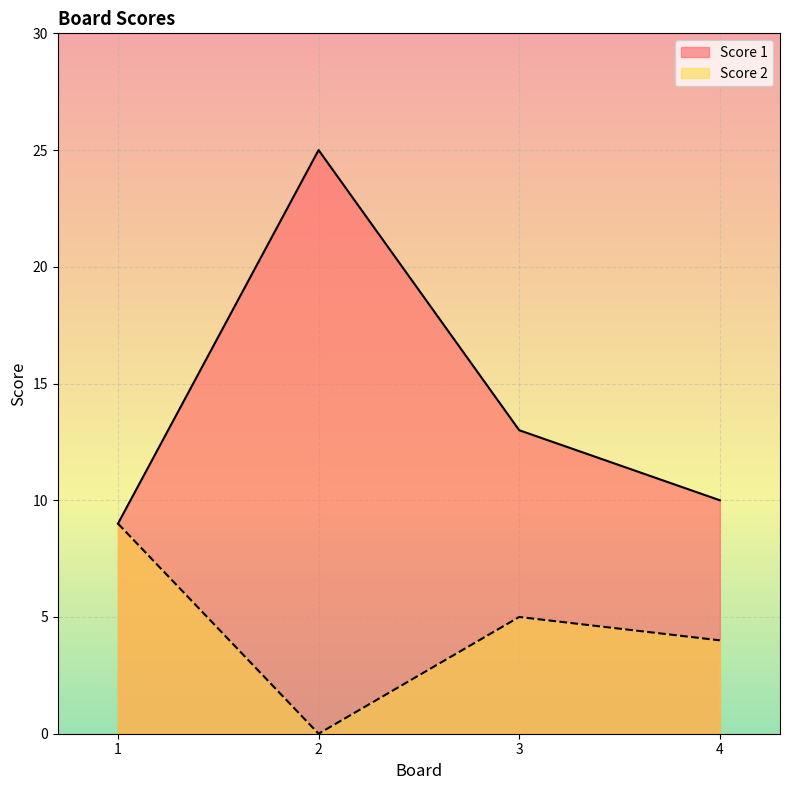

Which series has the largest total across all categories?

Score 1